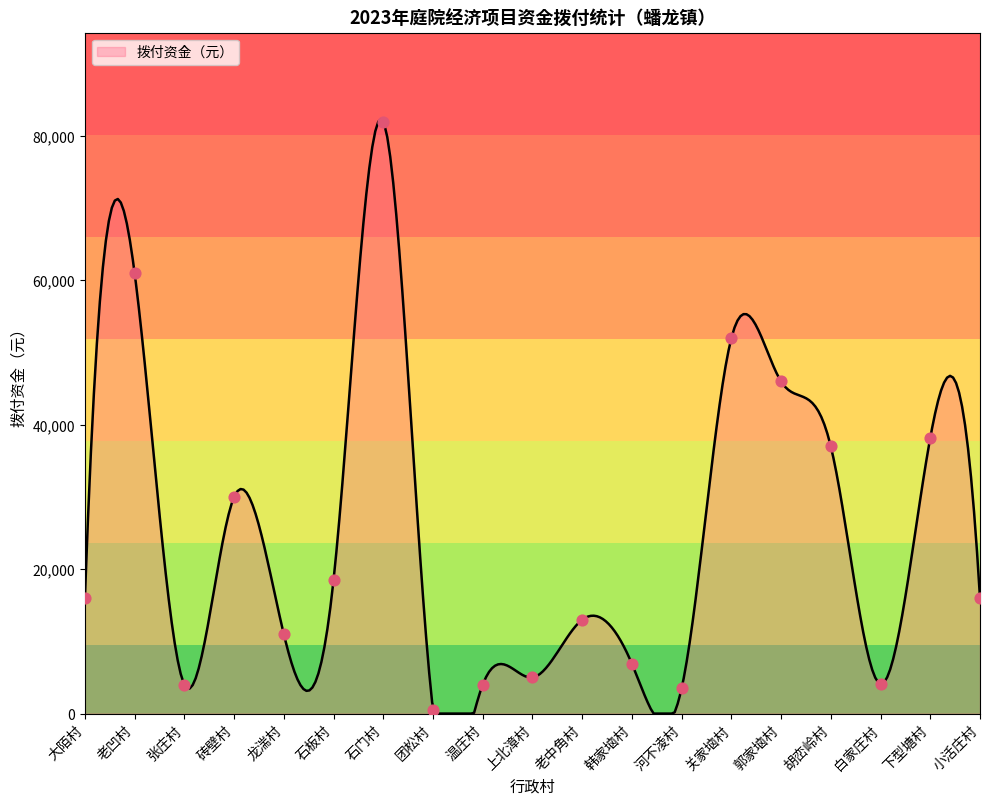

What is the change in value from 老凹村 to 下型塘村?

-22800